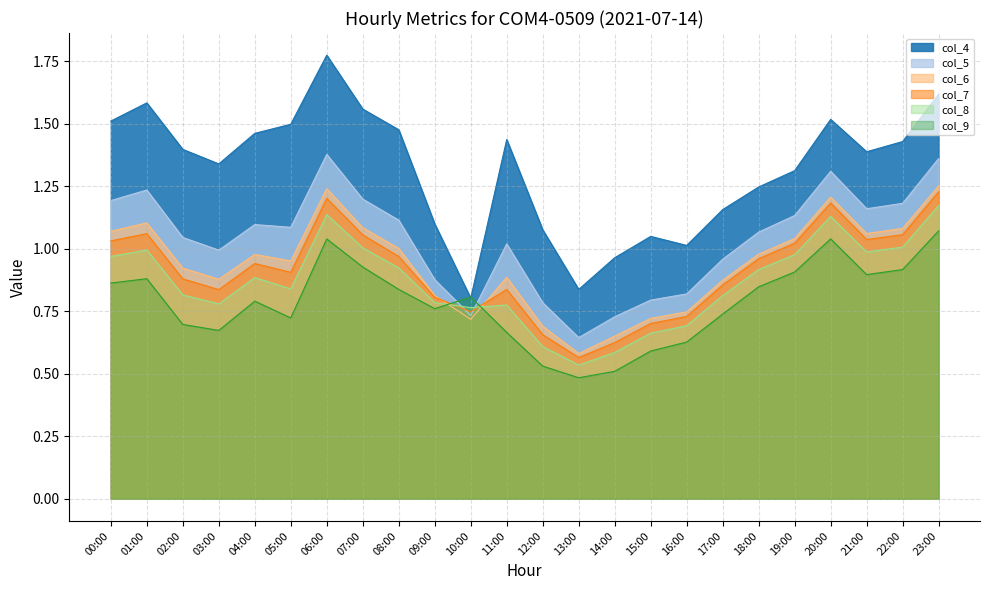

Between which two adjacent categories do col_8 and col_6 first intersect?

09:00 and 10:00